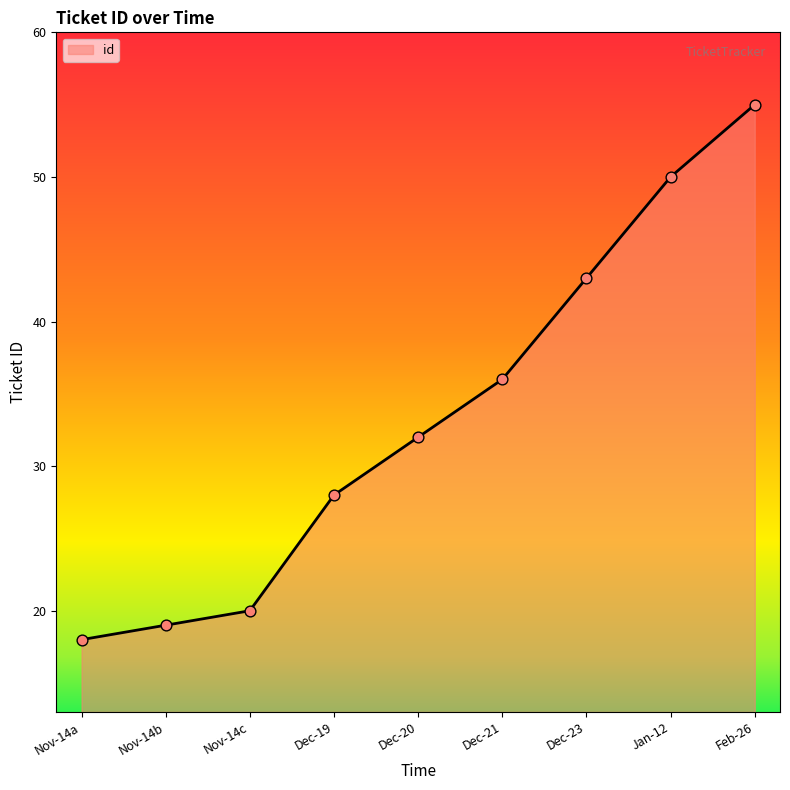

Between Nov-14b and Dec-20, which is larger?

Dec-20